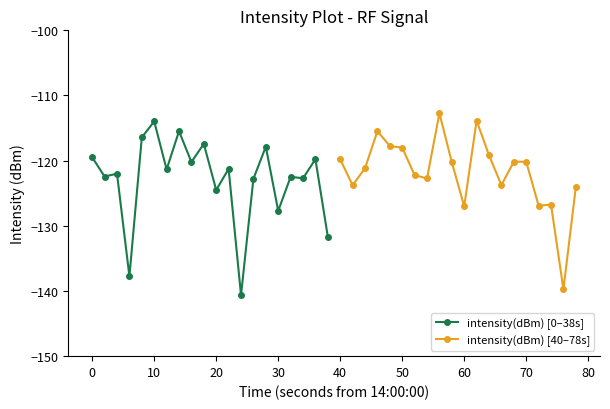

What is the difference between the maximum and minimum values in the intensity(dBm) [0–38s] series?

26.7